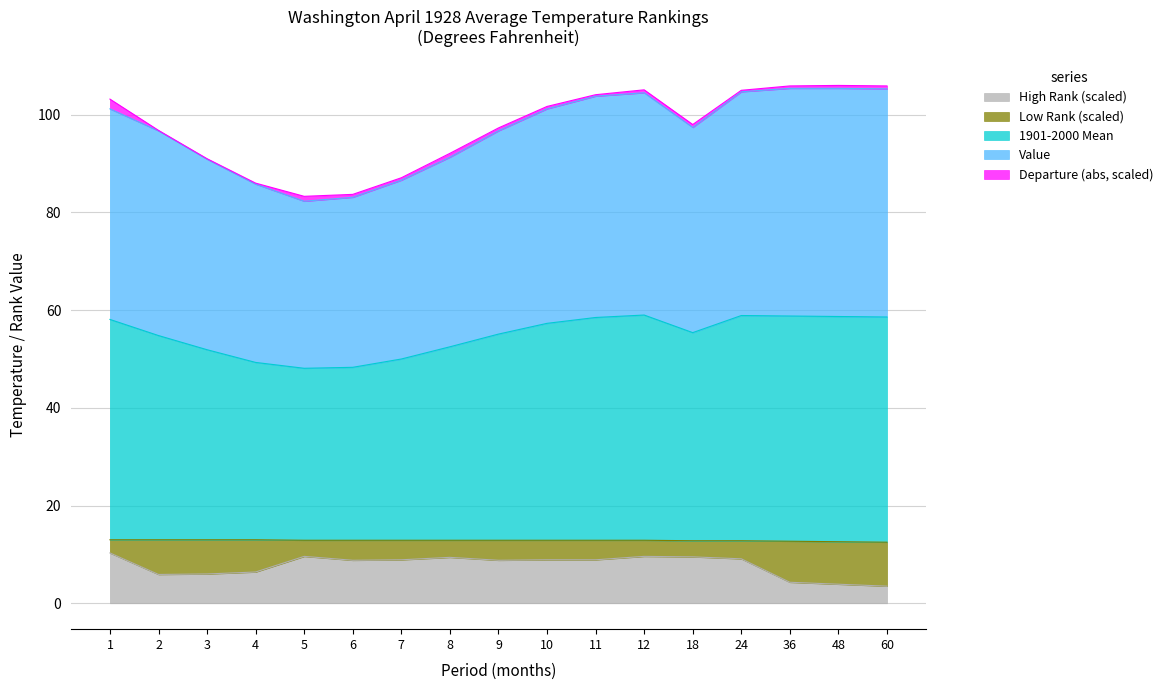

How many lines are shown in the chart?

5